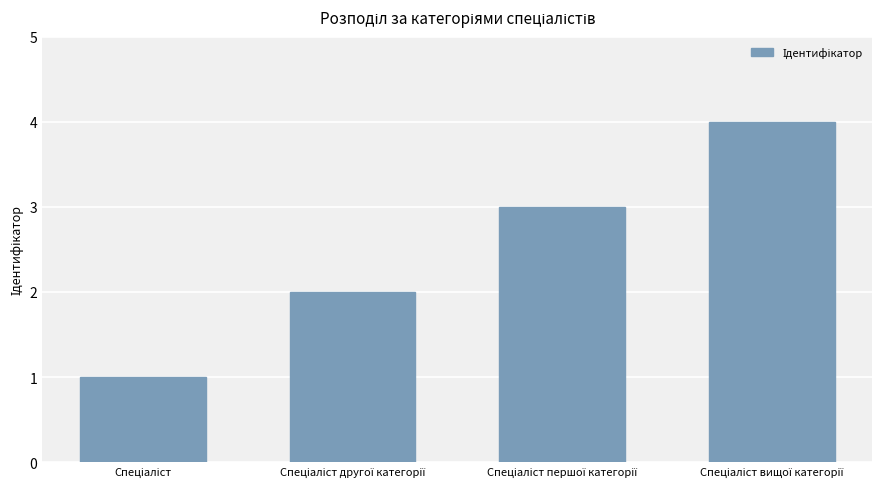

What is the sum of all values?

10